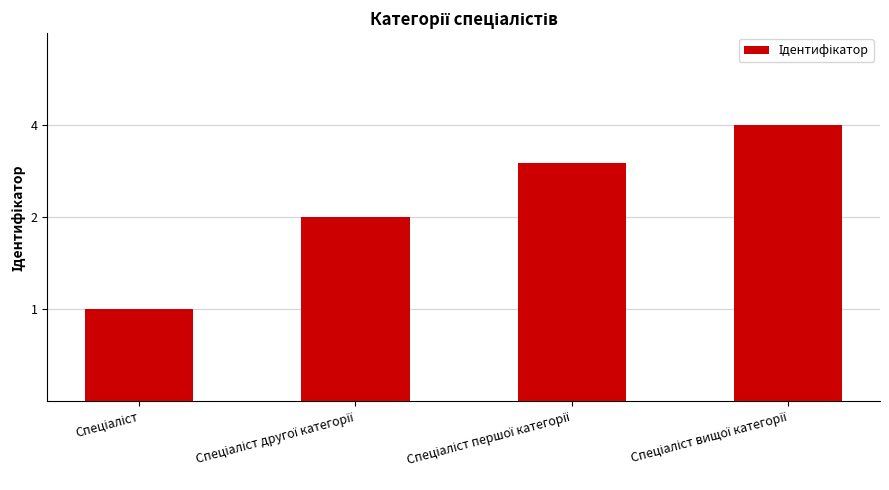

What is the label of the 2nd bar from the left?

Спеціаліст другої категорії